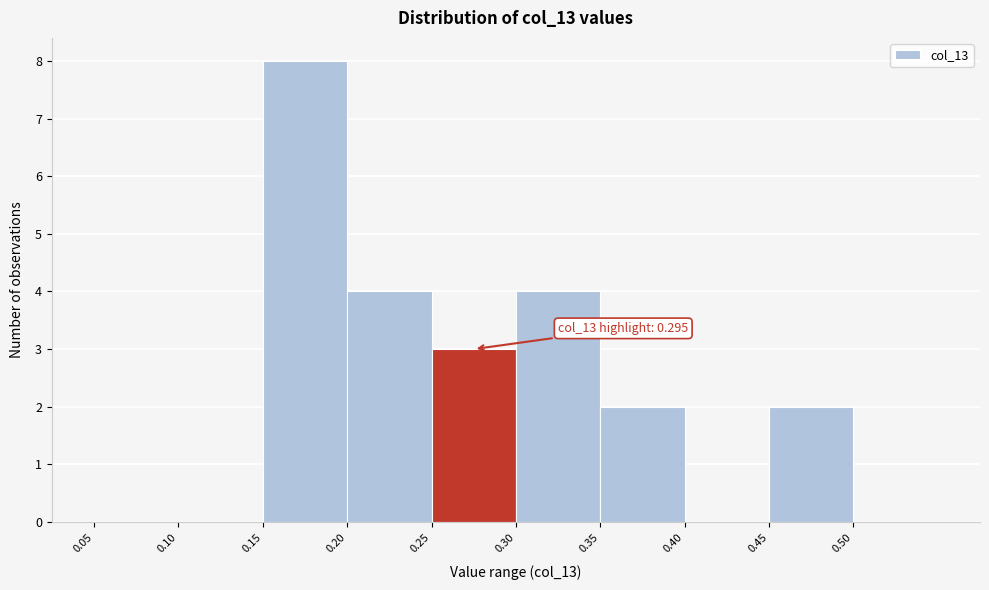

Which range on the x-axis has the tallest bar?

0.15 to 0.20